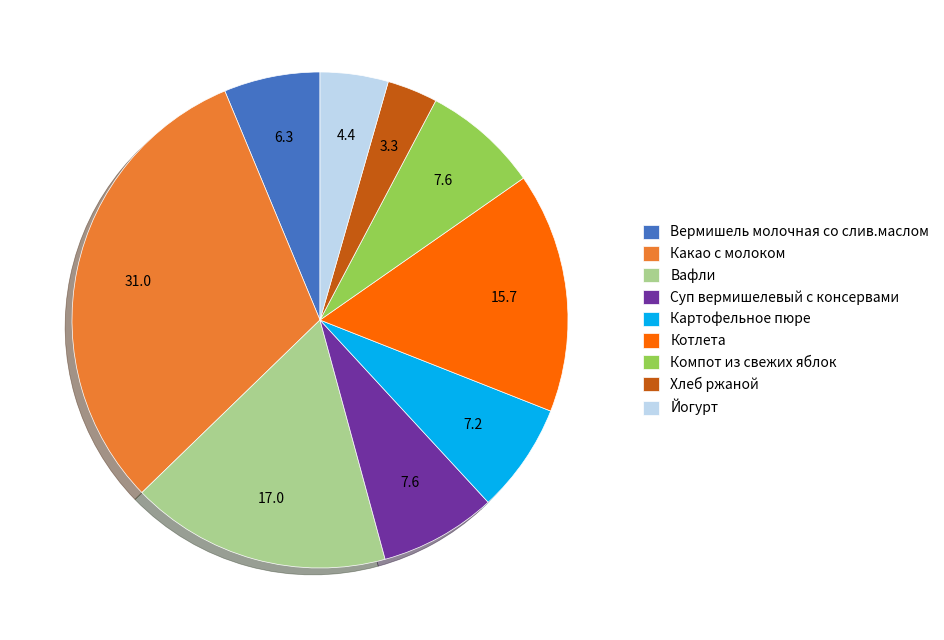

Which category has the smallest portion of the pie?

Хлеб ржаной